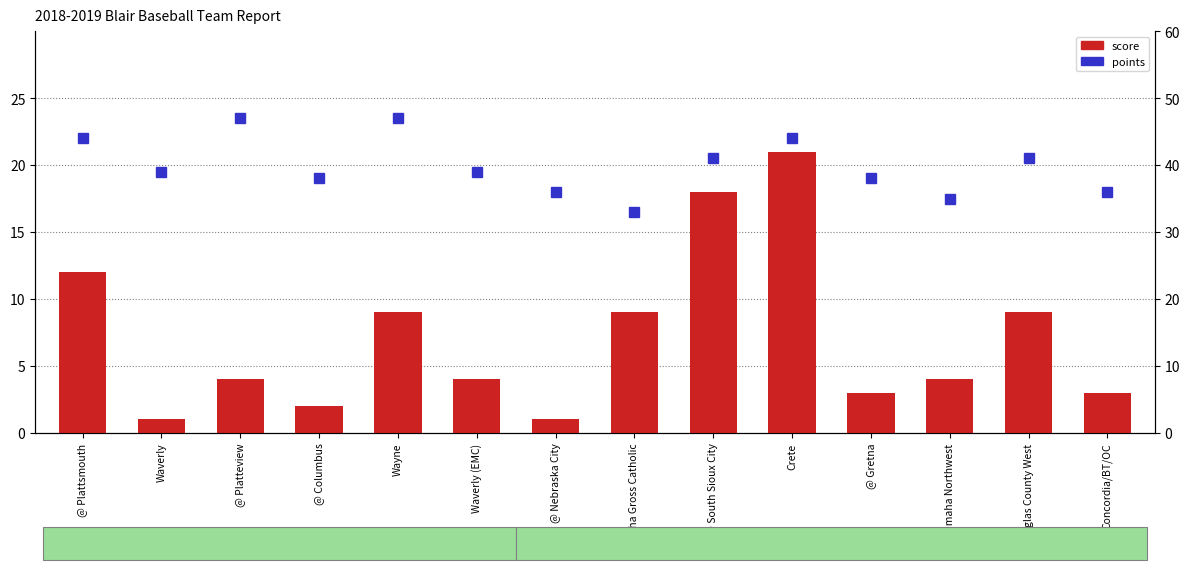

How many series are shown in this chart?

2